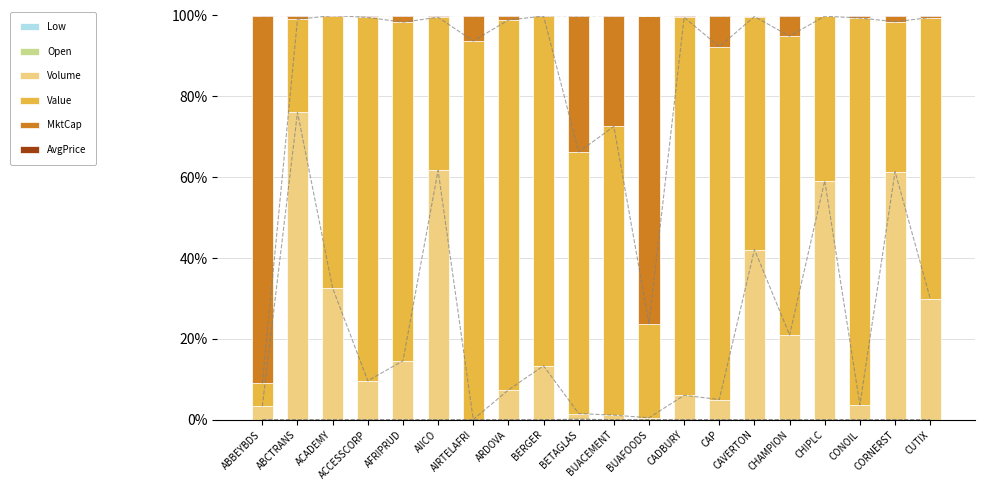

Which series has the largest total across all categories?

Value